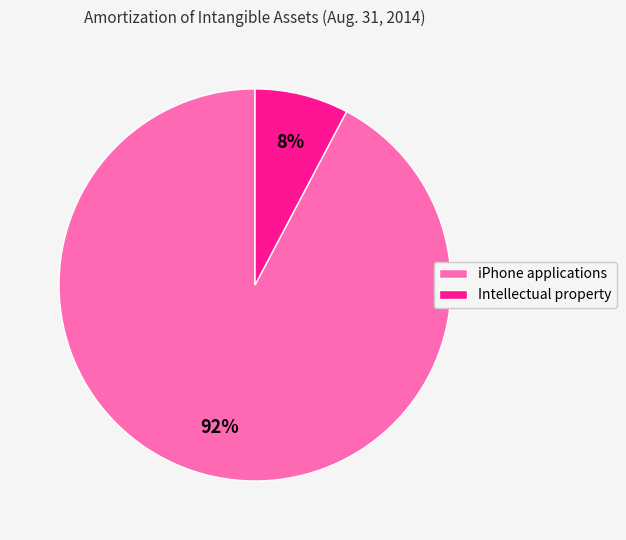

Is there any slice that represents more than half of the pie?

Yes